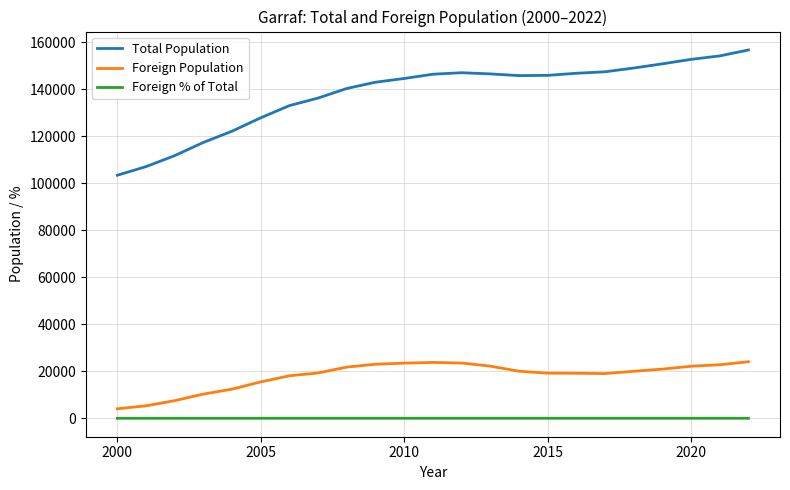

At which category does the chart reach its minimum across all series?

2000